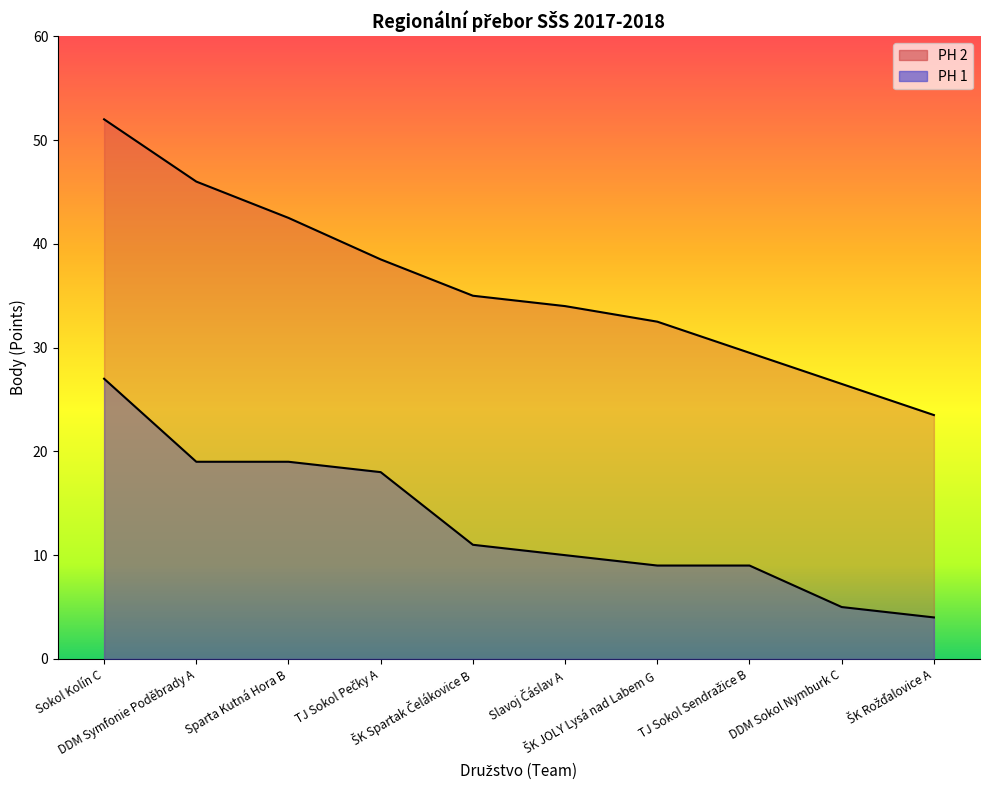

At how many categories does at least one series exceed 28?

8